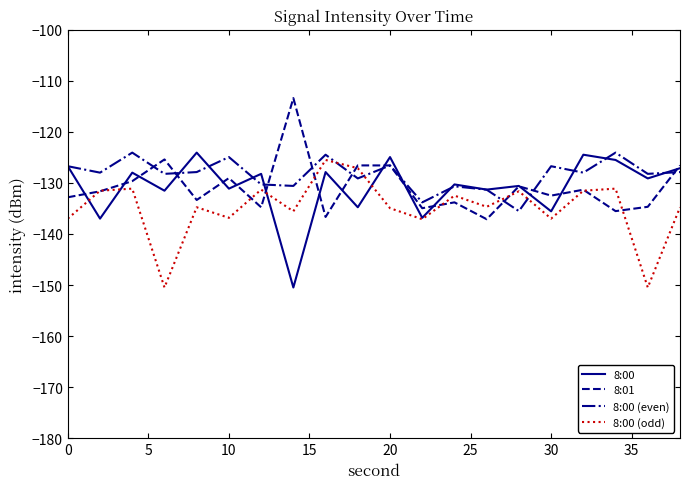

What is the minimum value for 8:00 (even)?

-135.5